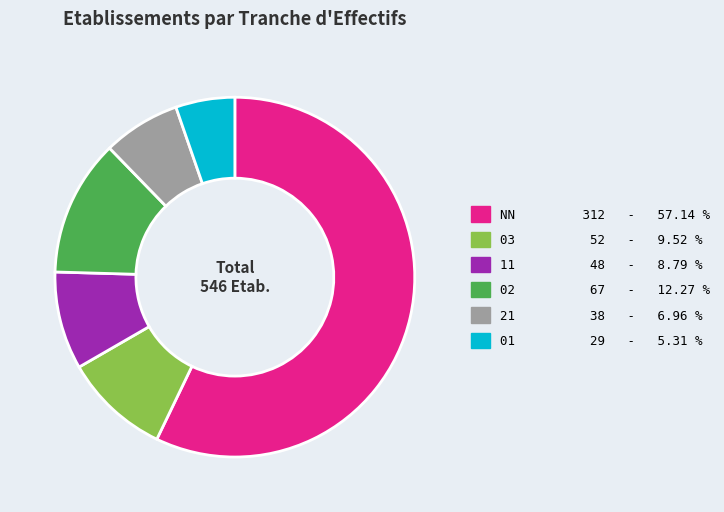

The 01 slice represents 5% of the pie. True or false?

True